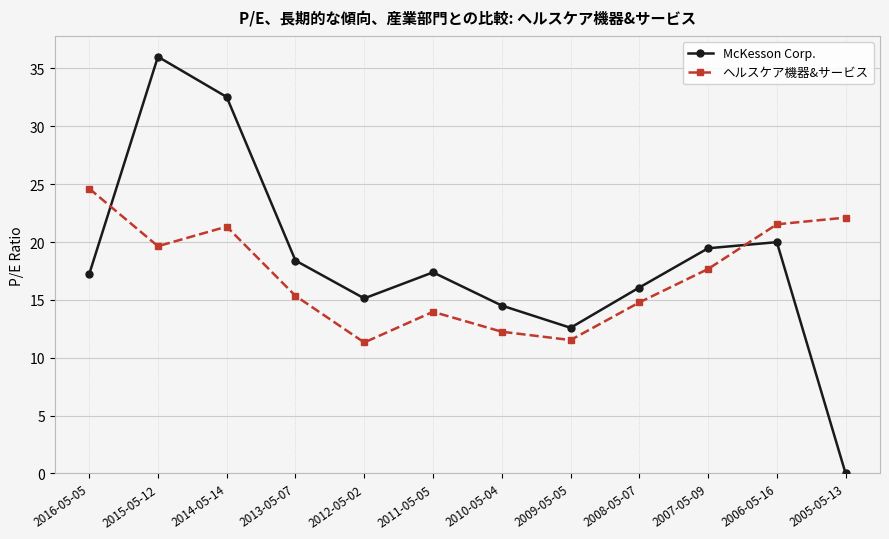

What is the label of the 9th point from the right?

2013-05-07